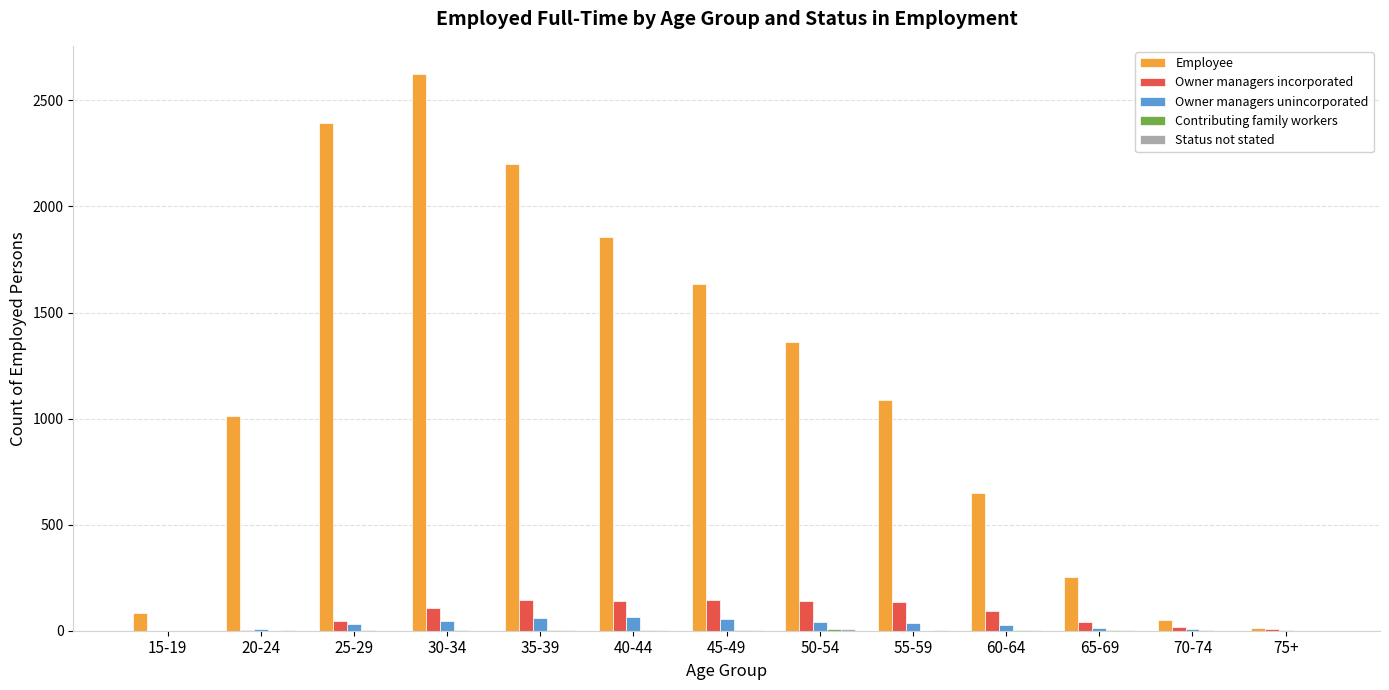

What is the sum of all Owner managers incorporated values?

1021